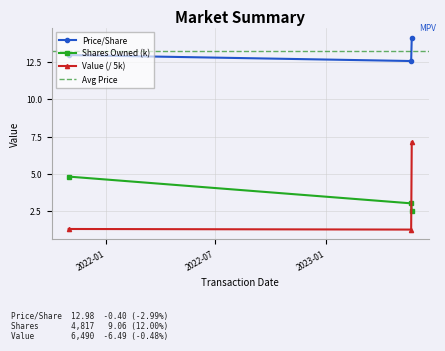

Is the value of transactionValue at 2021-11-01 greater than the value of transactionPricePerShare at 2023-05-23?

No